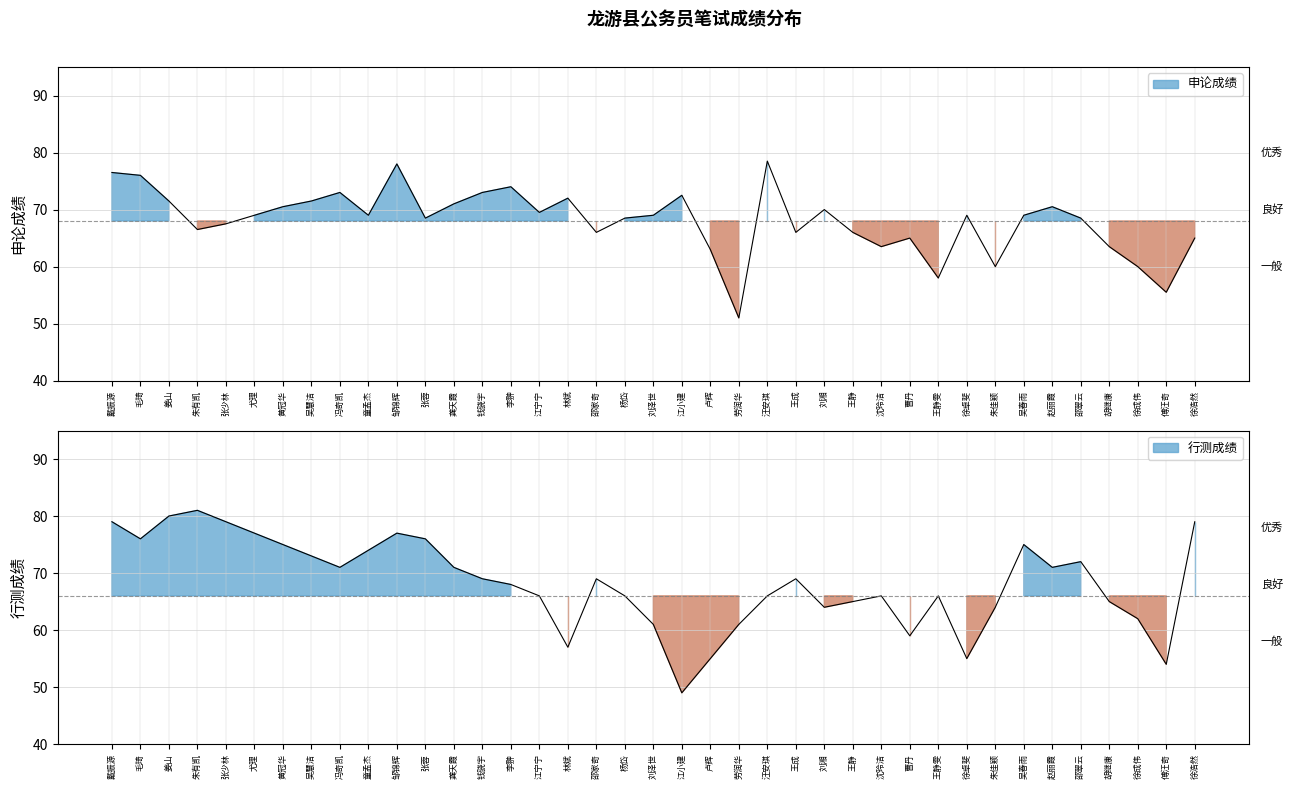

How many categories are shown in the chart?

39